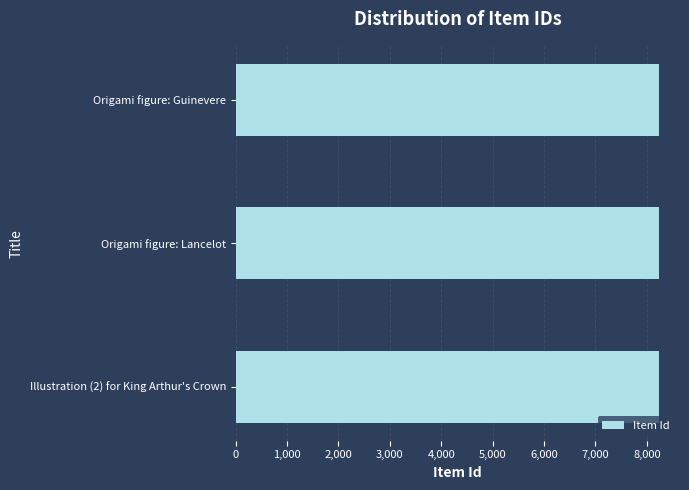

How many bars are there in total?

3